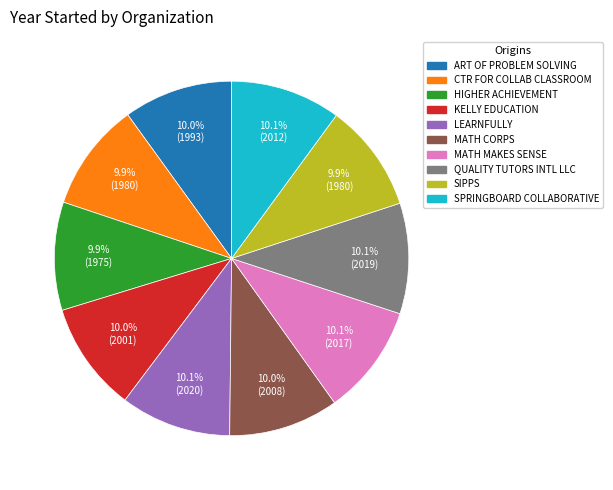

Count the number of slices in the pie.

10